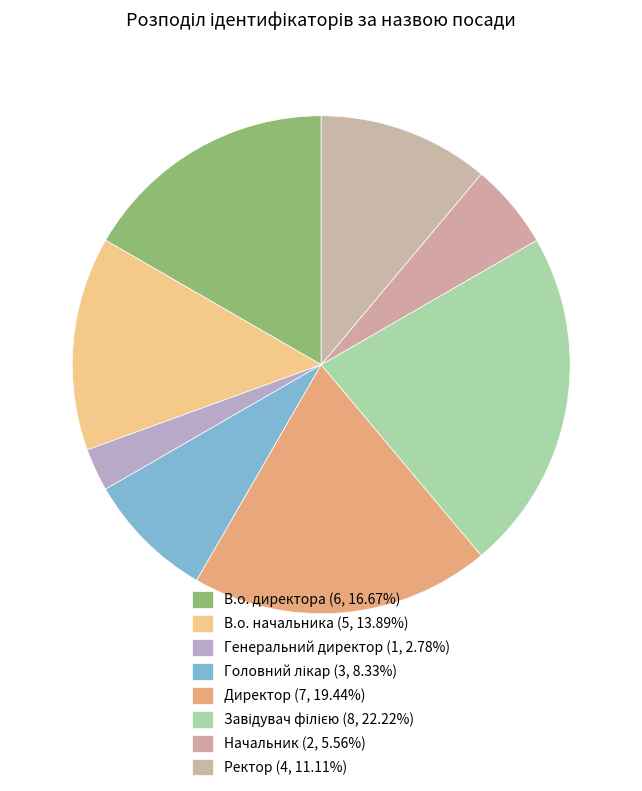

Count the number of slices in the pie.

8